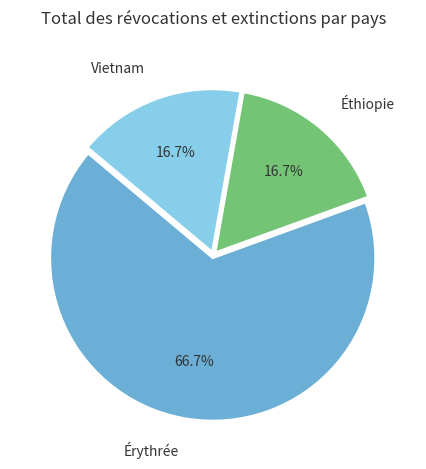

Which category accounts for the majority?

Érythrée